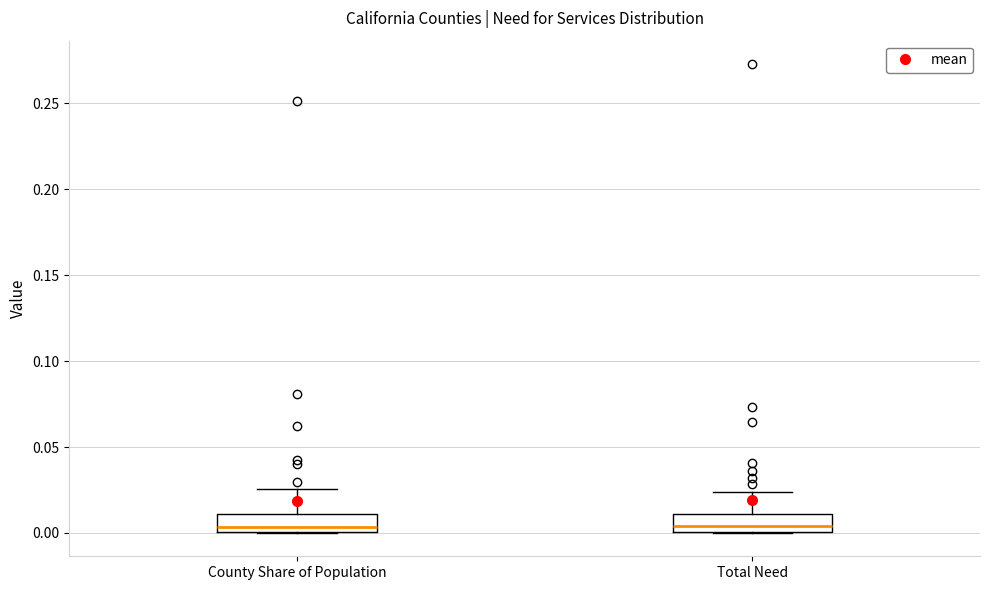

Reading left to right, transcribe this box plot: for each box, give where its median line is, the range the box spans, and where its two whiskers end, as read against the y-axis. The values are not printed on the chart, so give them approximately, as read against the axis.

County Share of Population: median 0.005, box 0.000 to 0.010, whiskers 0.000 to 0.025
Total Need: median 0.005, box 0.000 to 0.010, whiskers 0.000 to 0.025